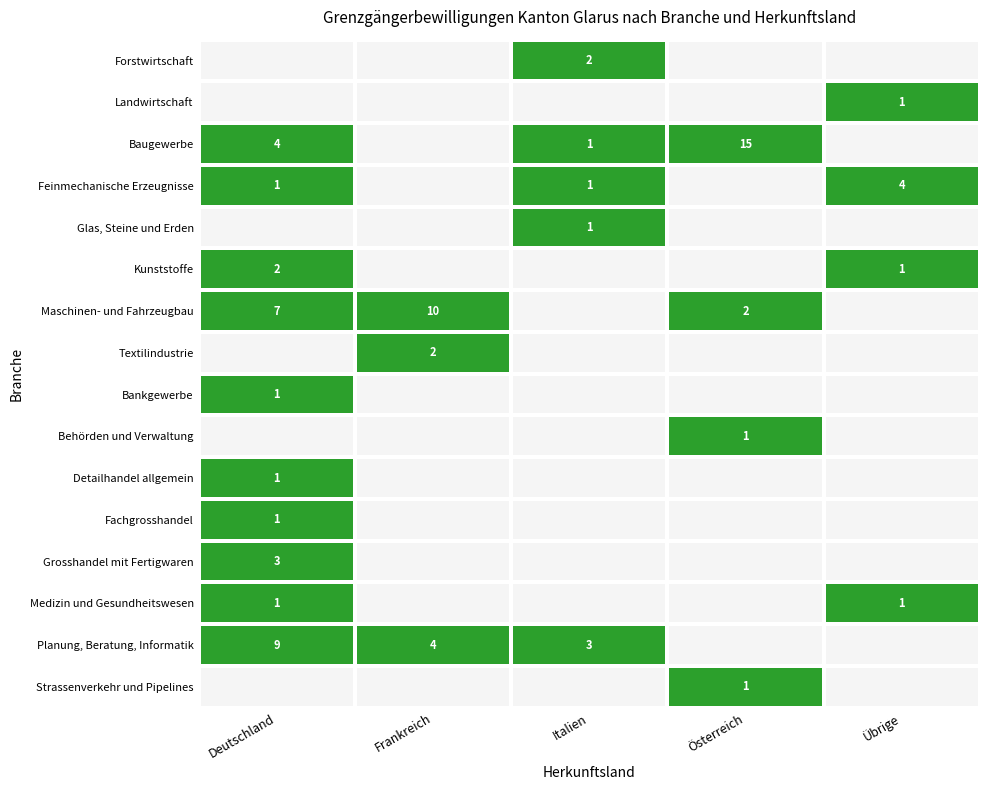

The Landwirtschaft series shows 1 at Übrige. True or false?

True